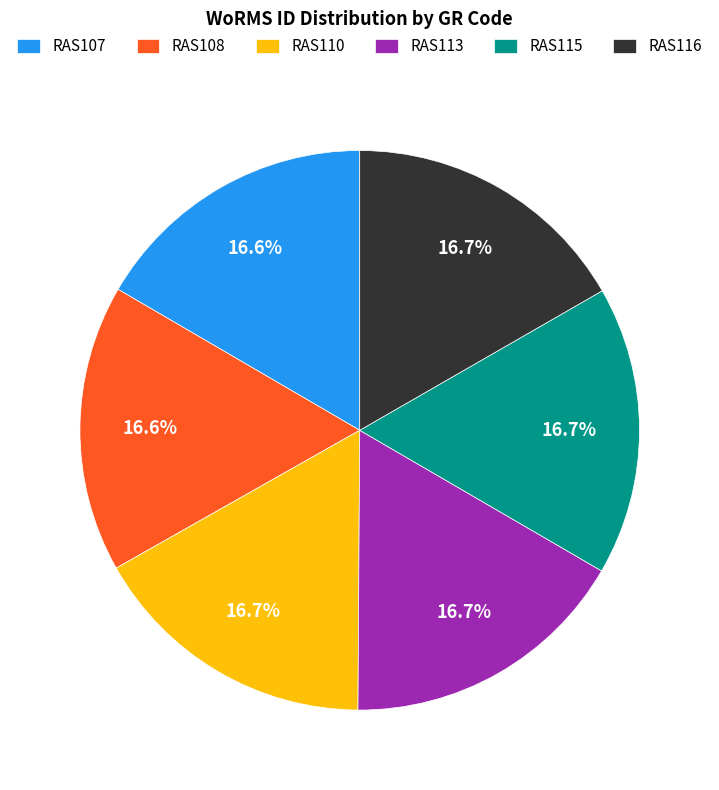

Count the number of slices in the pie.

6